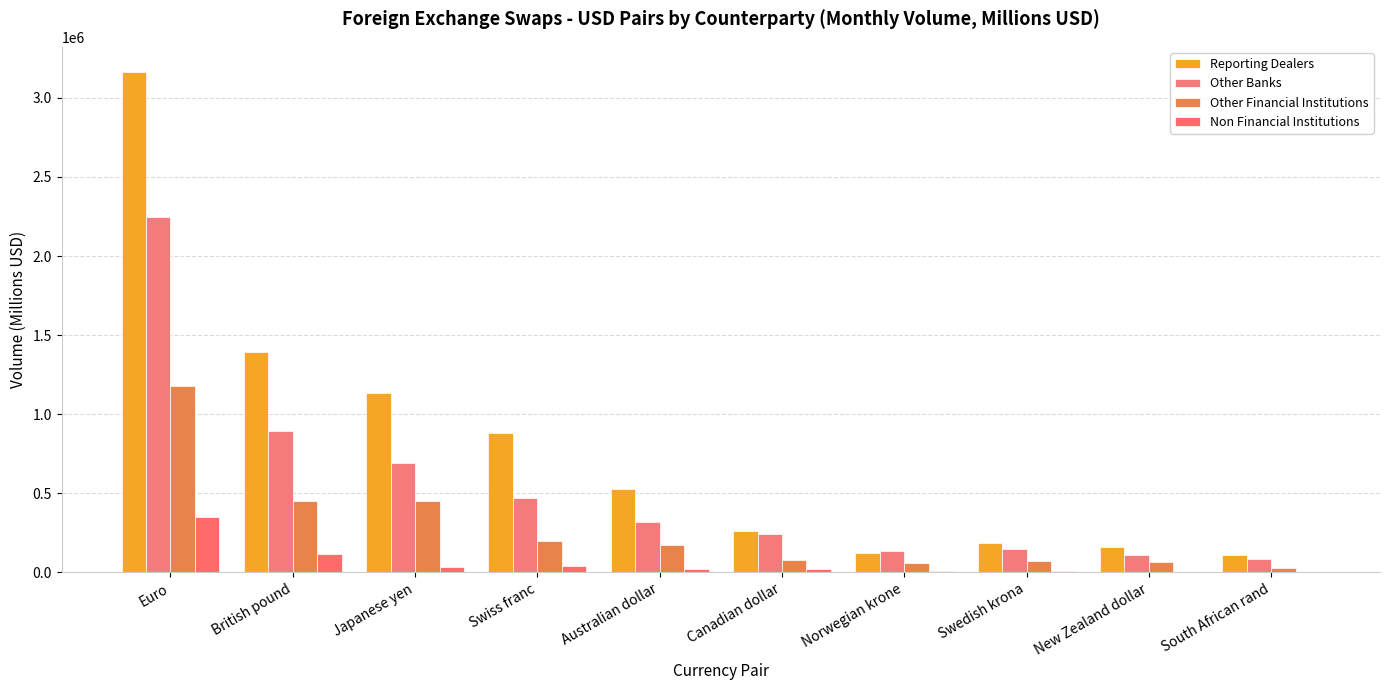

At how many categories does at least one series exceed 2324202?

1